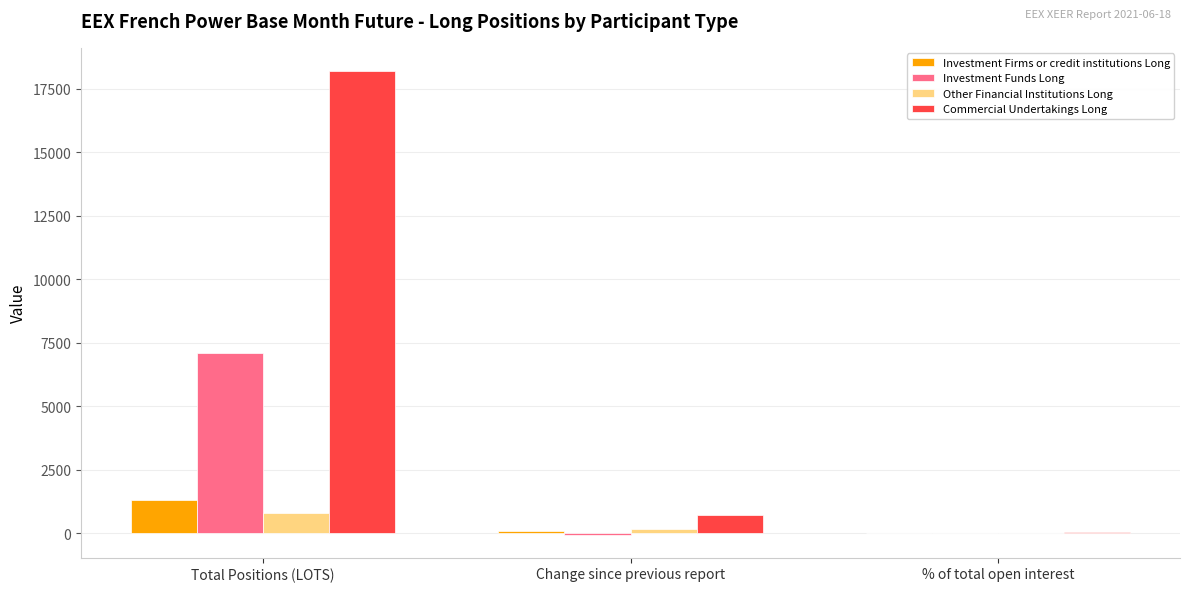

Which series changed the most between Total Positions (LOTS) and Change since previous report?

Commercial Undertakings Long